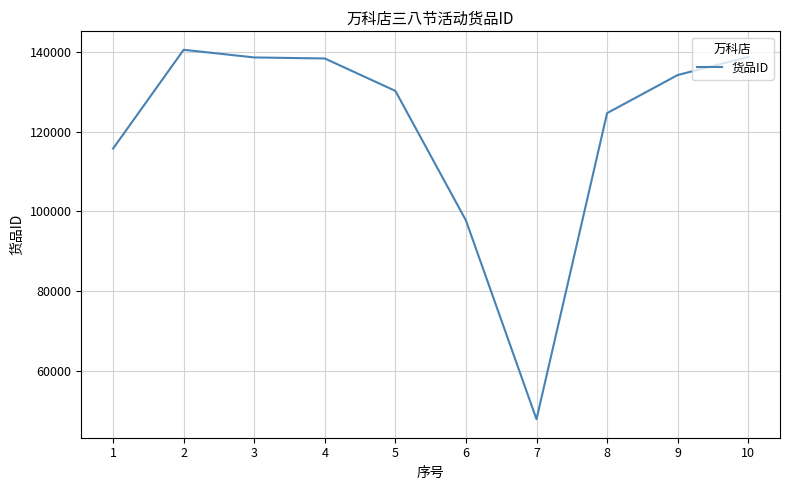

What is the change in value from 1 to 7?

-67834